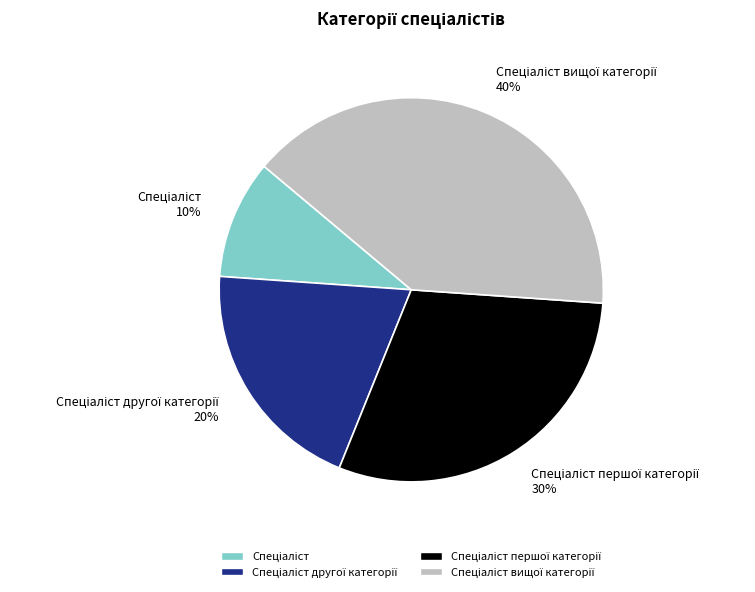

Is there a majority slice in this chart?

No